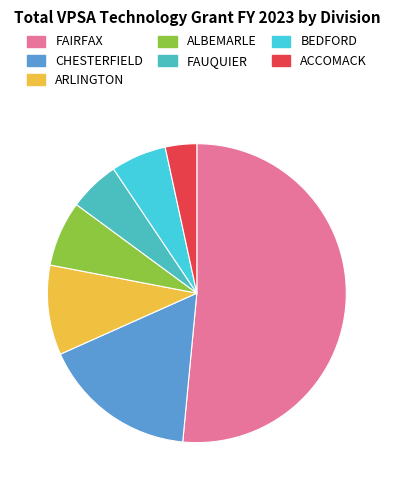

Which slice represents more than half of the pie?

FAIRFAX